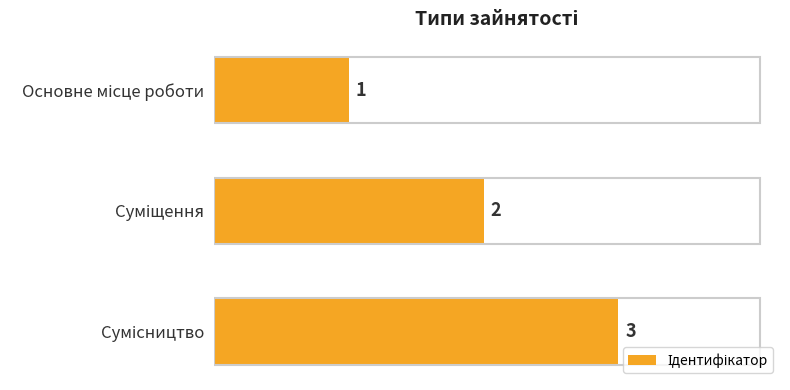

How many values are between 1 and 3?

3